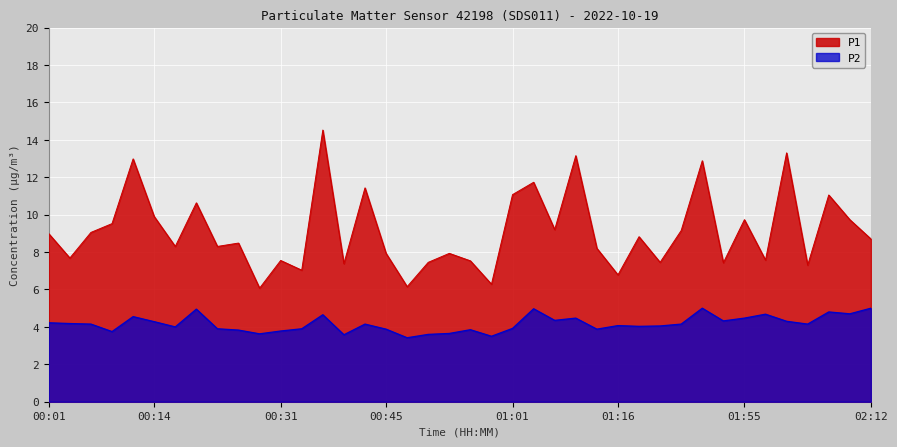

True or false: P2 has more than 0 interior local peaks.

True